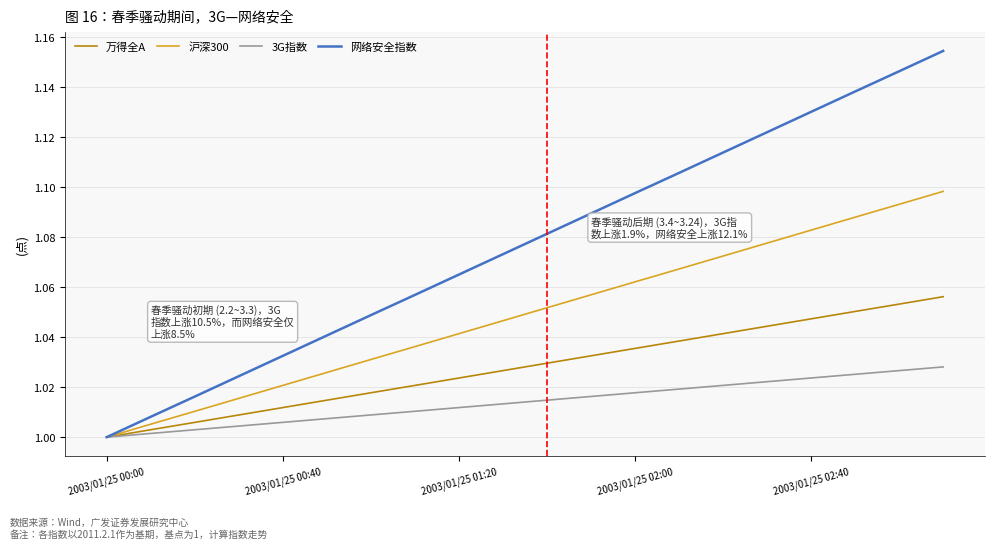

Which series has the largest range (max minus min)?

网络安全指数